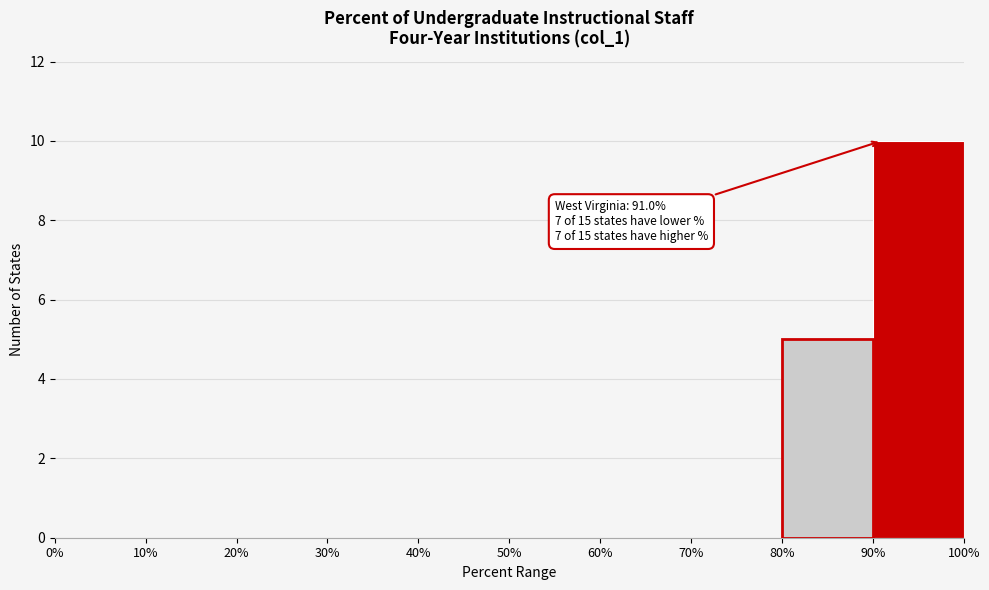

Over which range of the x-axis is the bar tallest?

90% to 100%